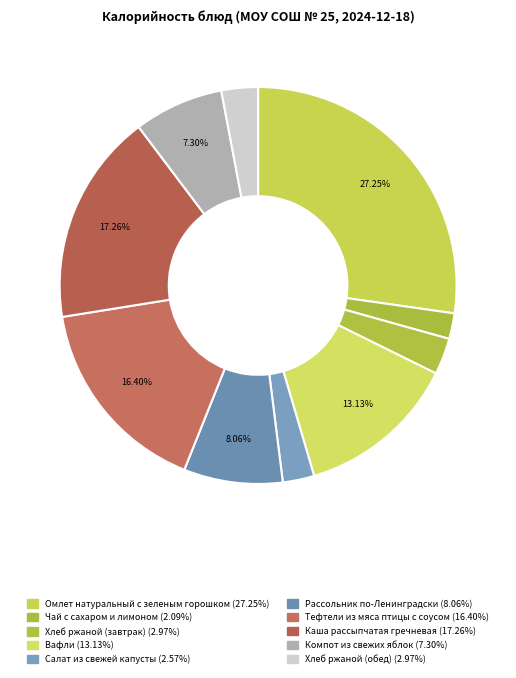

Is there a majority slice in this chart?

No